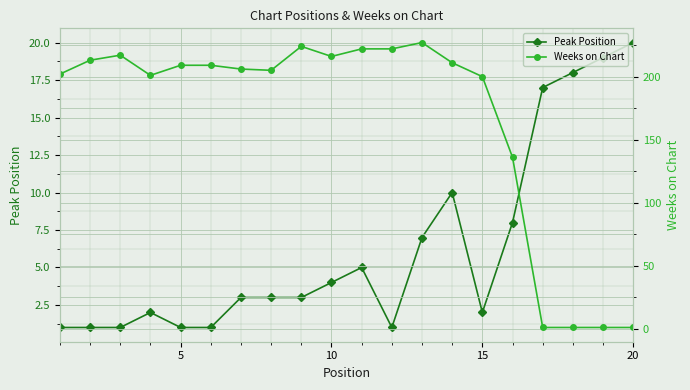

How many interior local peaks does the Peak Position series have?

3